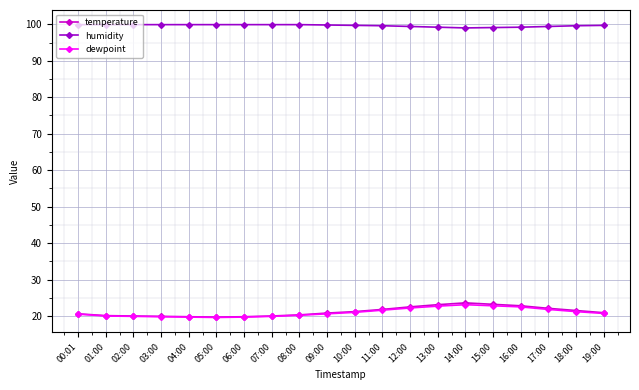

What is the spread (max minus min) of values at 14:00?

75.9